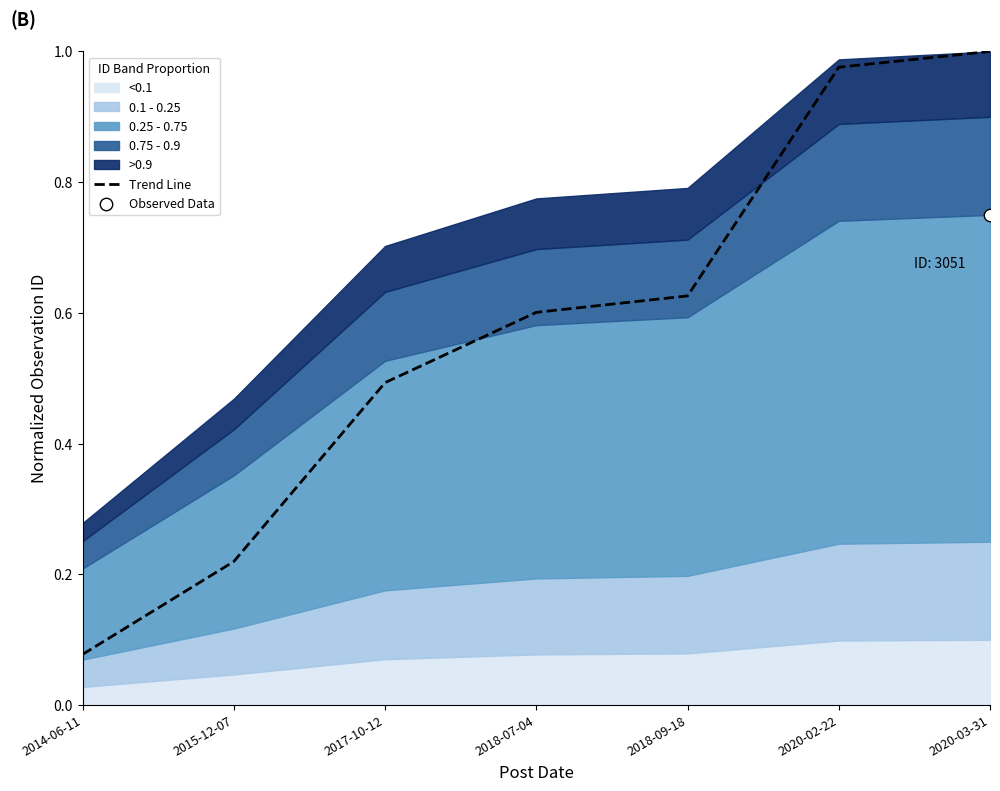

Which has a higher value, 2015-12-07 or 2020-03-31?

2020-03-31